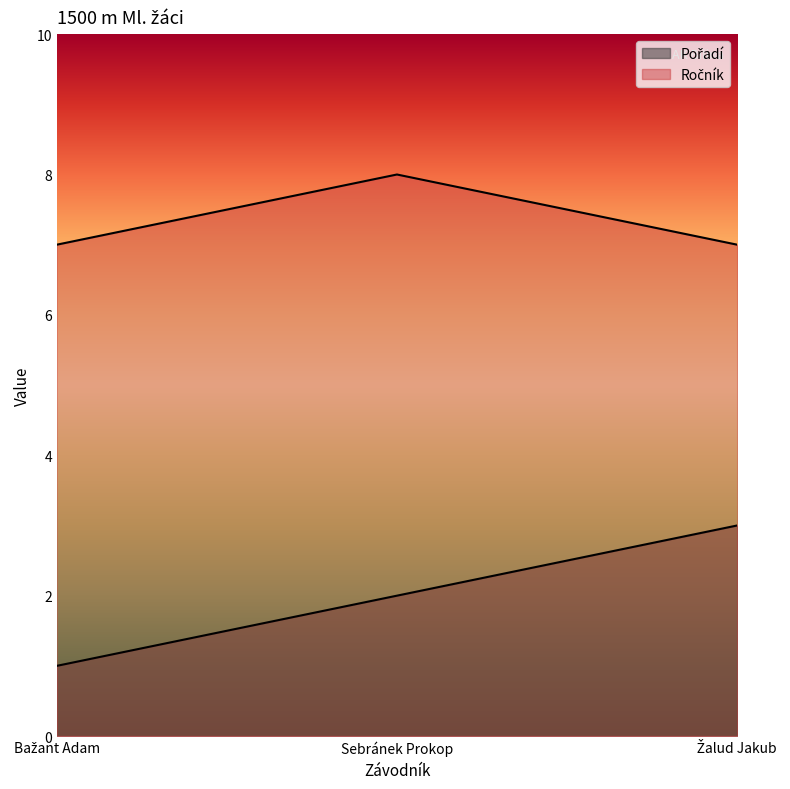

The Ročník series shows 7 at Žalud Jakub. True or false?

True